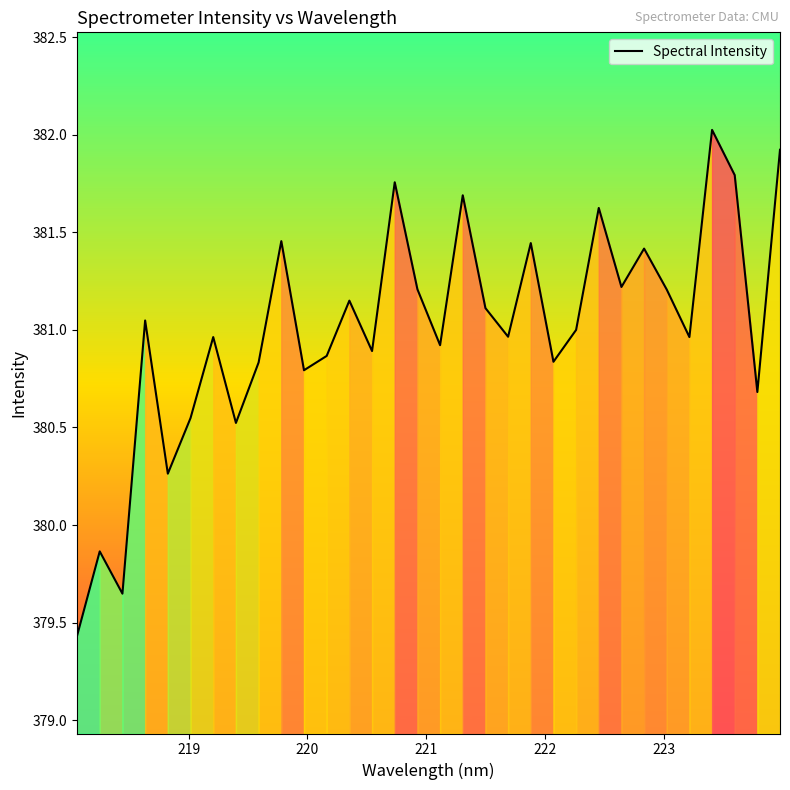

True or false: the data has more than 0 interior local peaks.

True